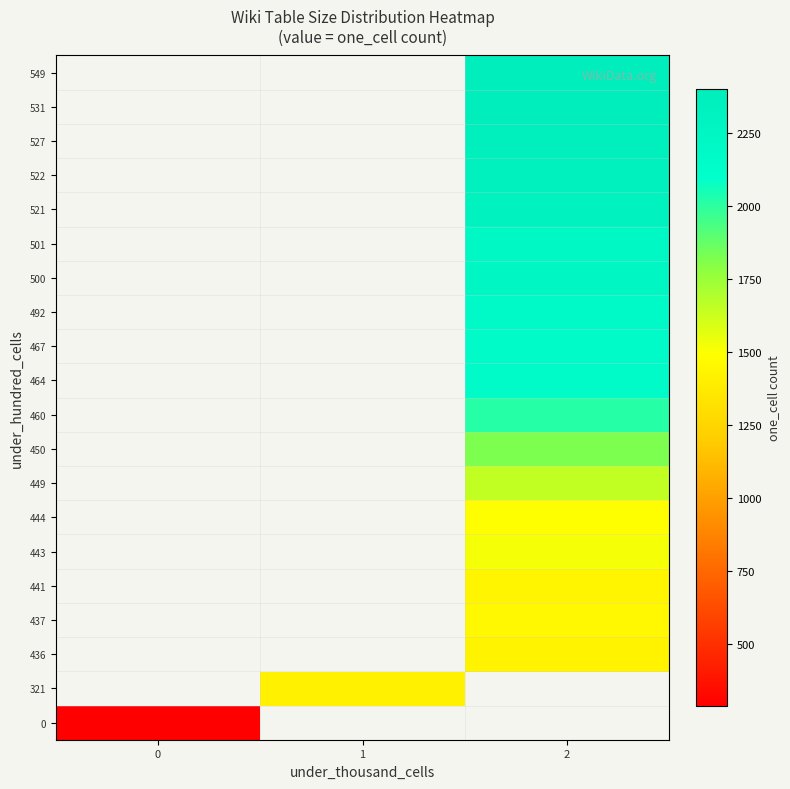

What is the minimum value shown in the chart?

285.0